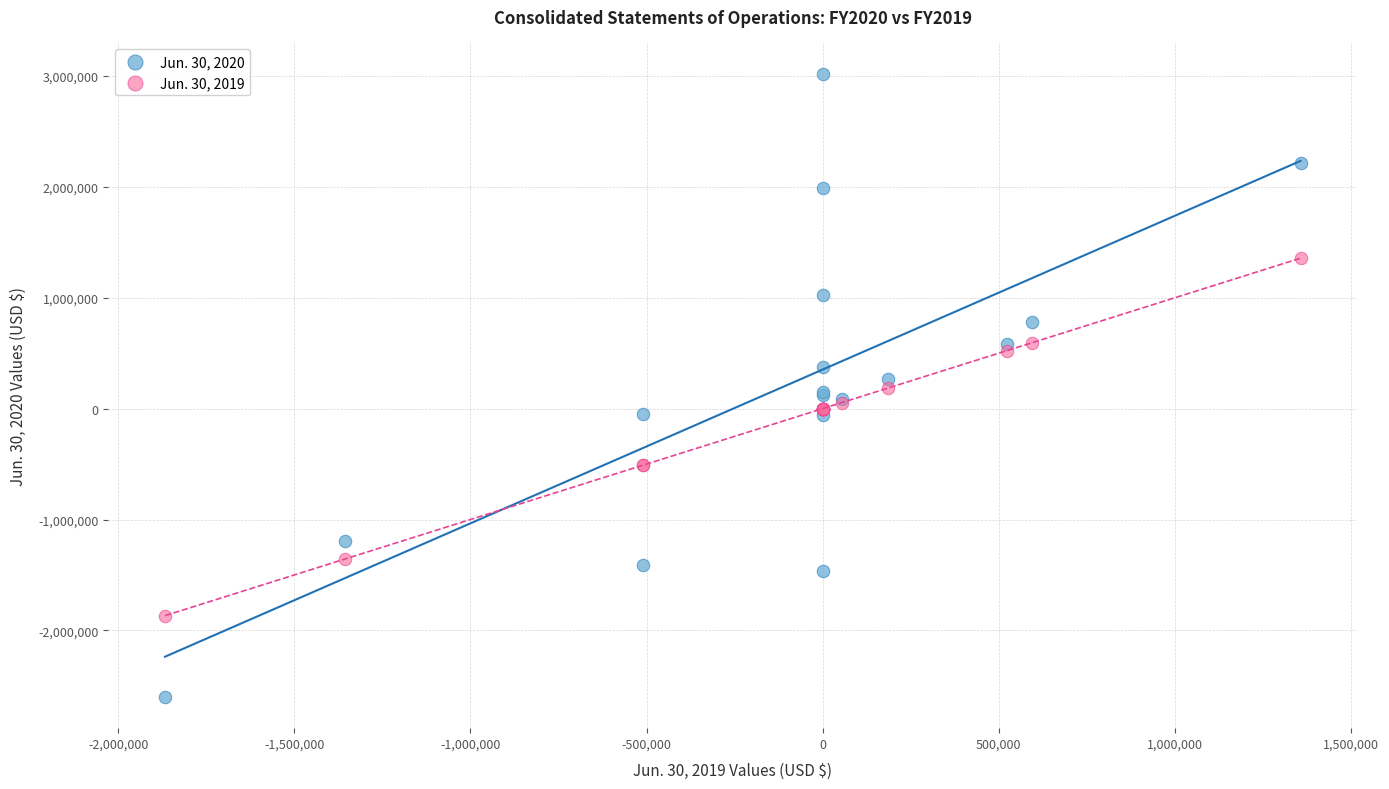

Which series reaches the minimum Y coordinate?

Jun. 30, 2020